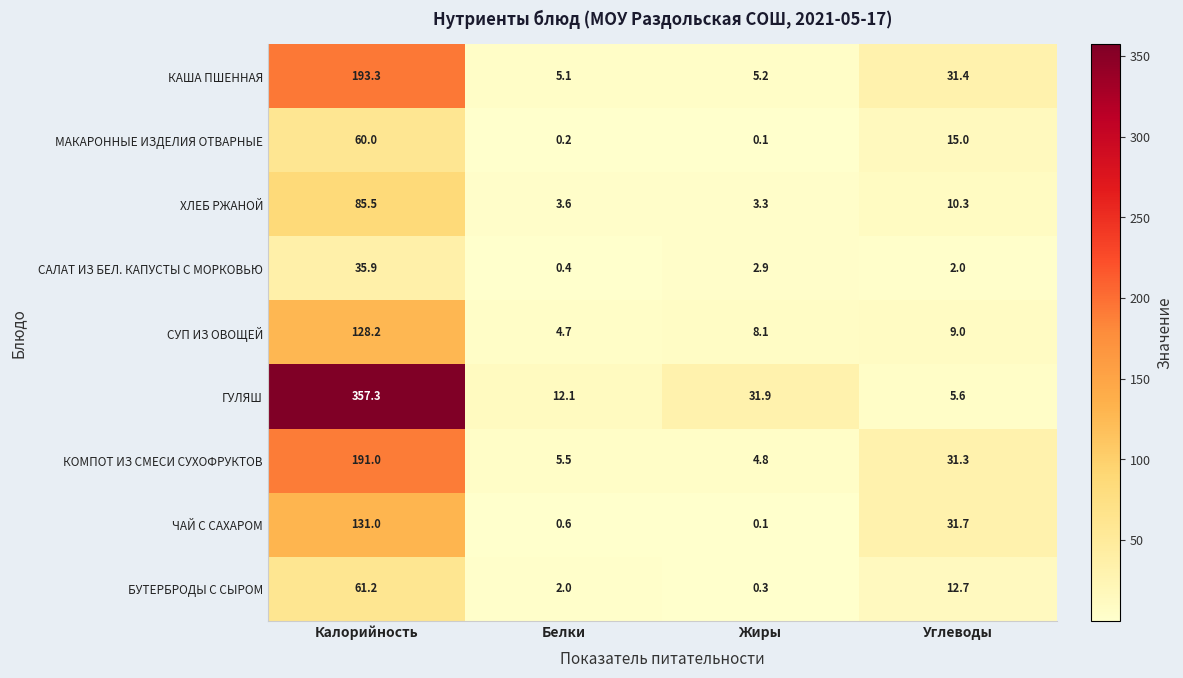

What is the greatest value displayed?

357.3